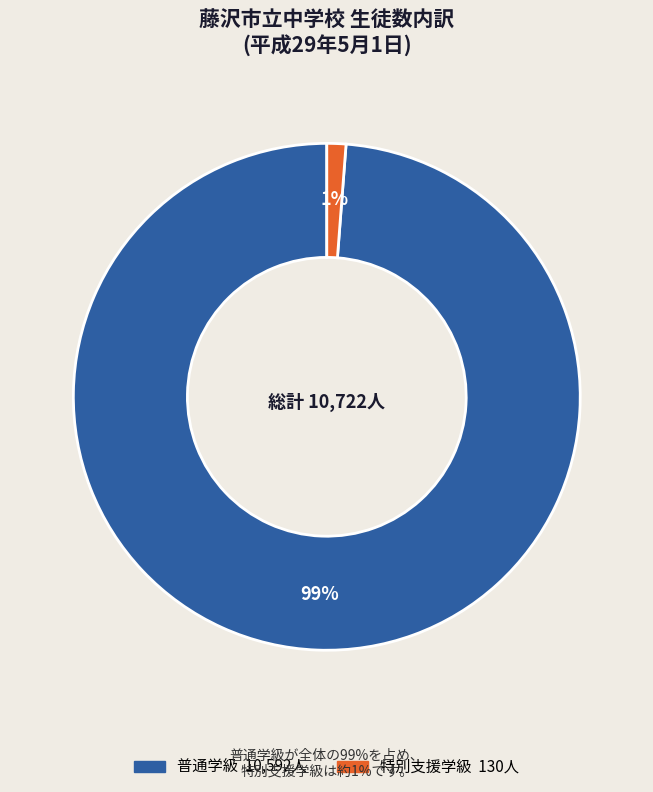

Count the number of slices in the pie.

2